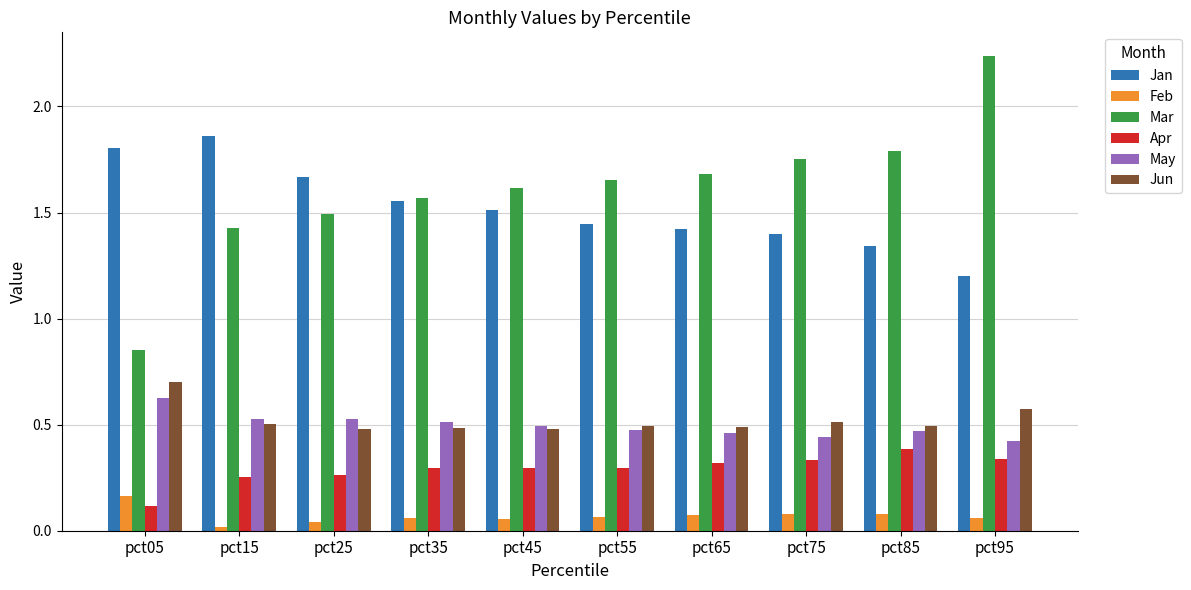

Is the value of May at pct95 greater than the value of Apr at pct35?

Yes